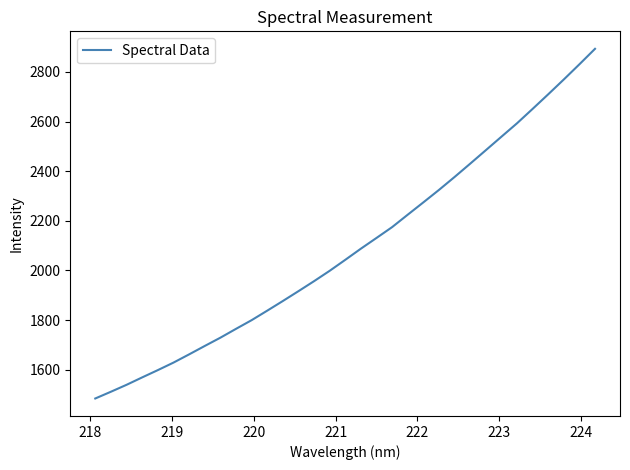

What is the smallest value displayed?

1483.8